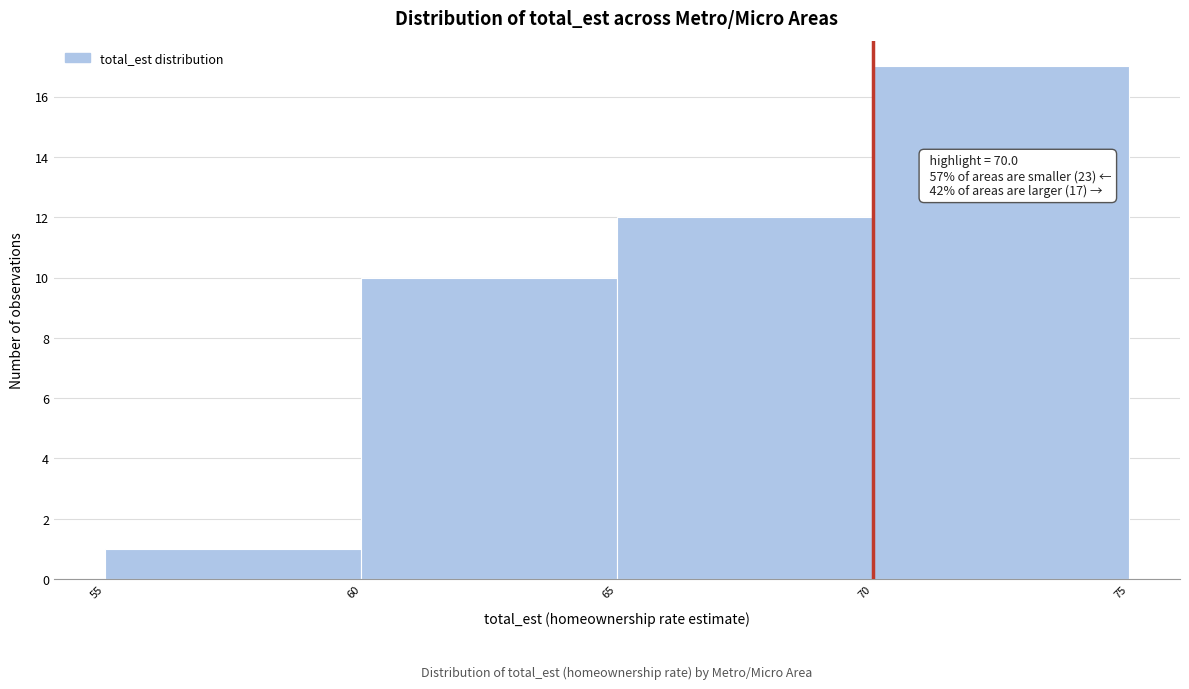

Which range on the x-axis has the tallest bar?

70 to 75